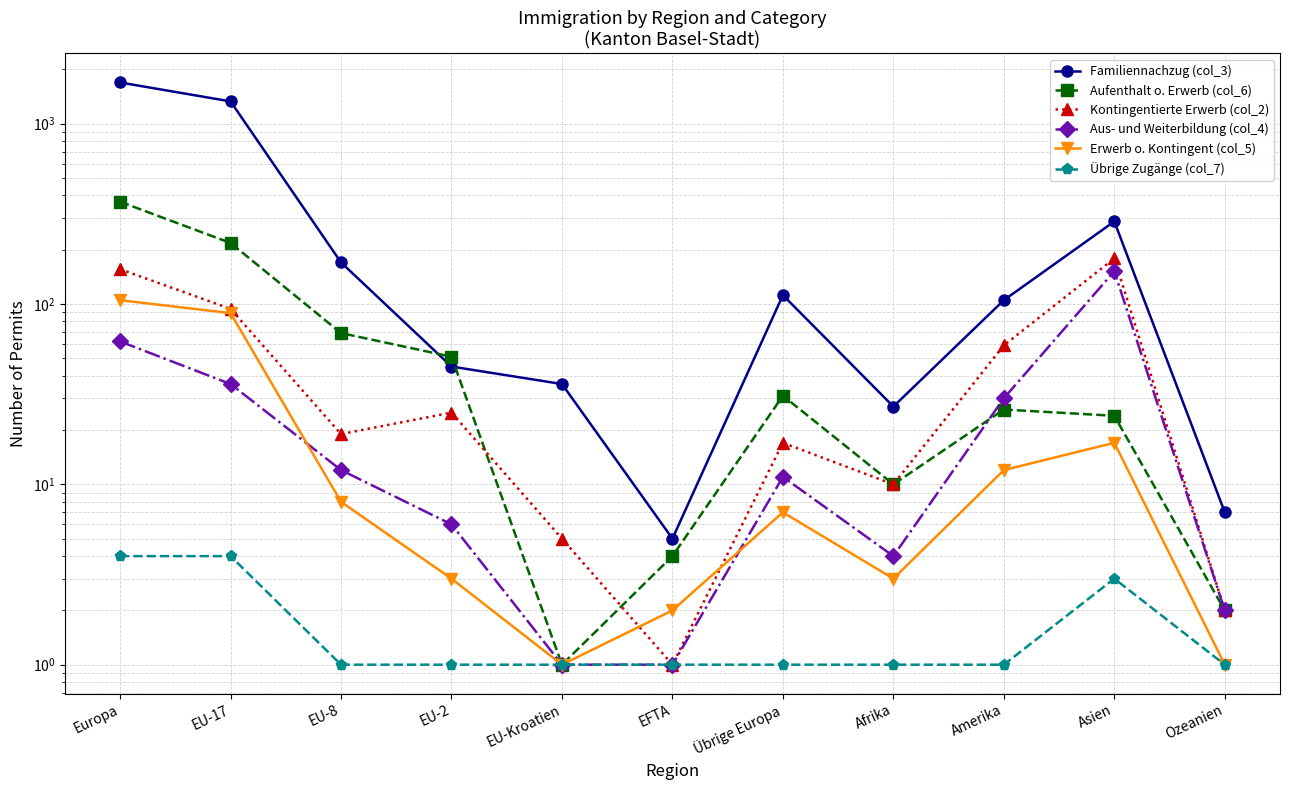

At which category is the sum across all series the highest?

Europa